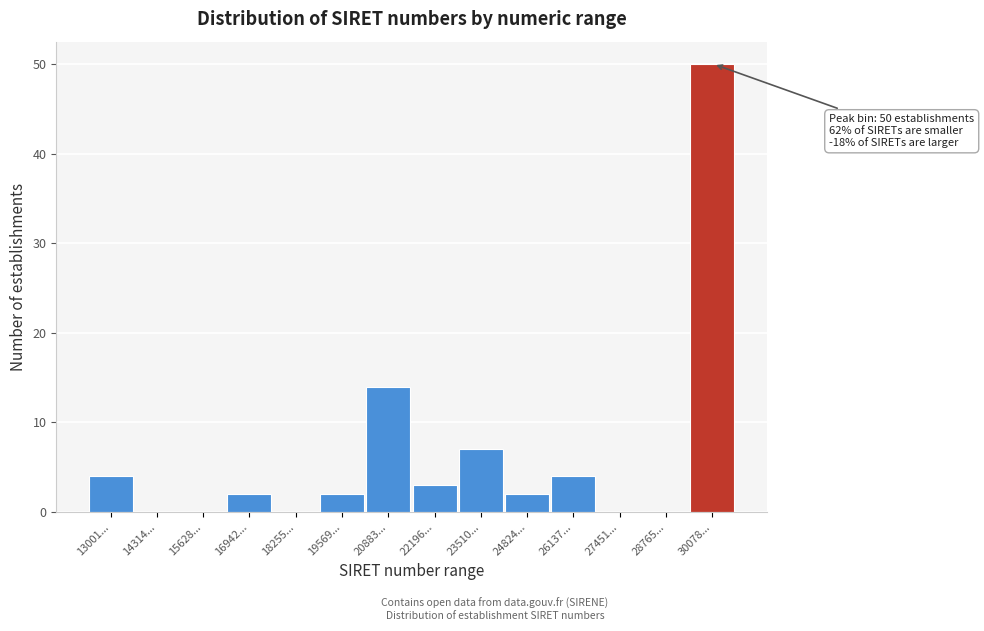

Reading right to left, what are all the values shown in this chart?

30078...=50	28765...=0	27451...=0	26137...=4	24824...=2	23510...=7	22196...=3	20883...=14	19569...=2	18255...=0	16942...=2	15628...=0	14314...=0	13001...=4